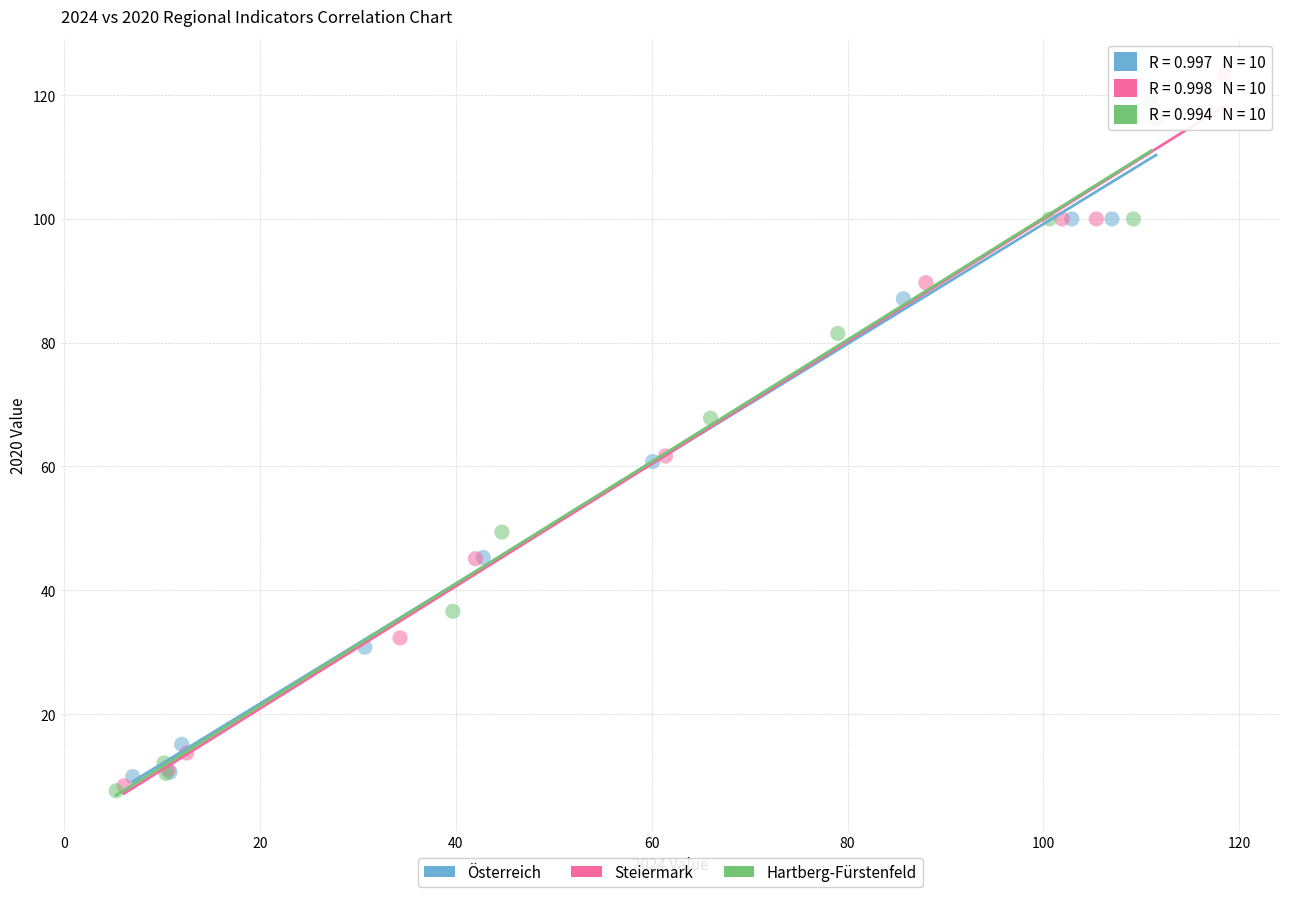

Which series contains the highest Y value?

Steiermark